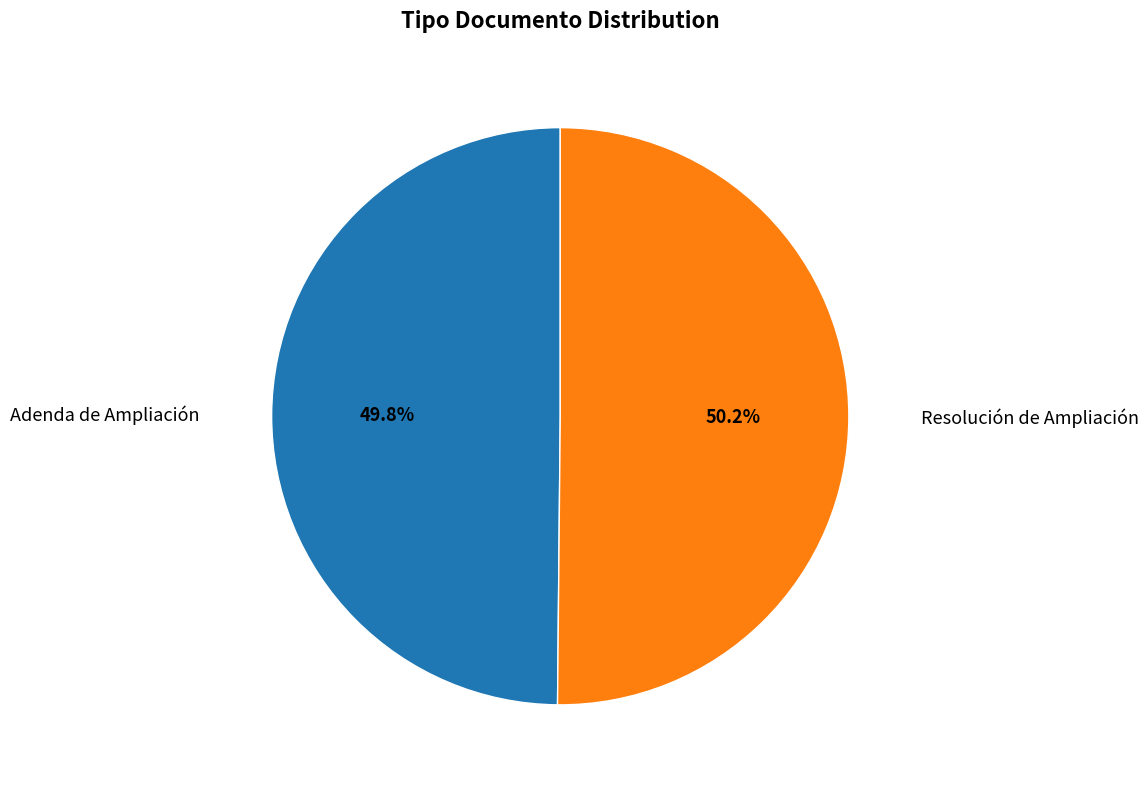

Does any single category account for the majority?

Yes